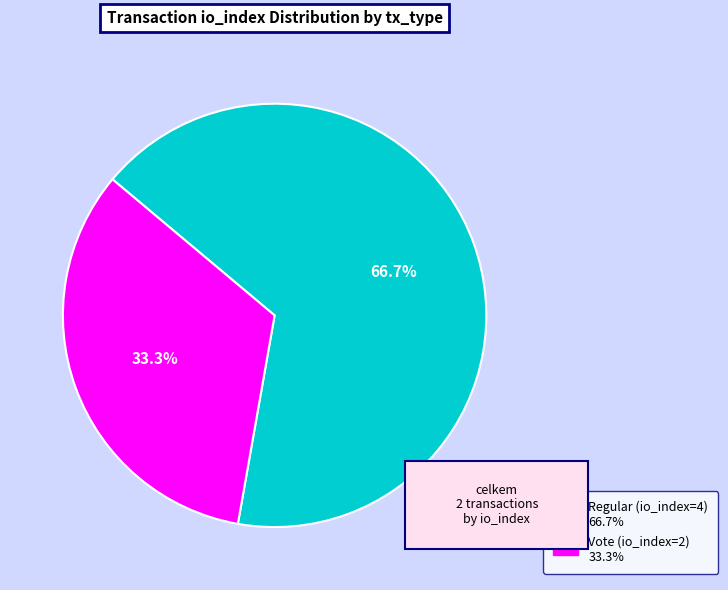

Between Regular (io_index=4) and Vote (io_index=2), which is larger?

Regular (io_index=4)